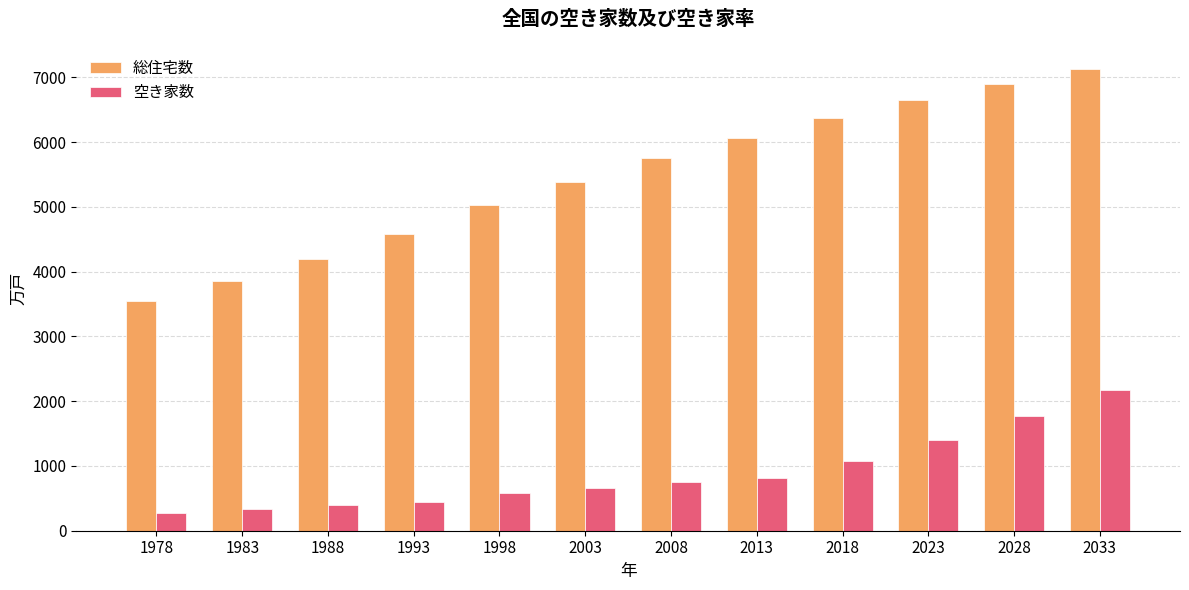

Rank the series at 2023 from lowest to highest value.

空き家数, 総住宅数